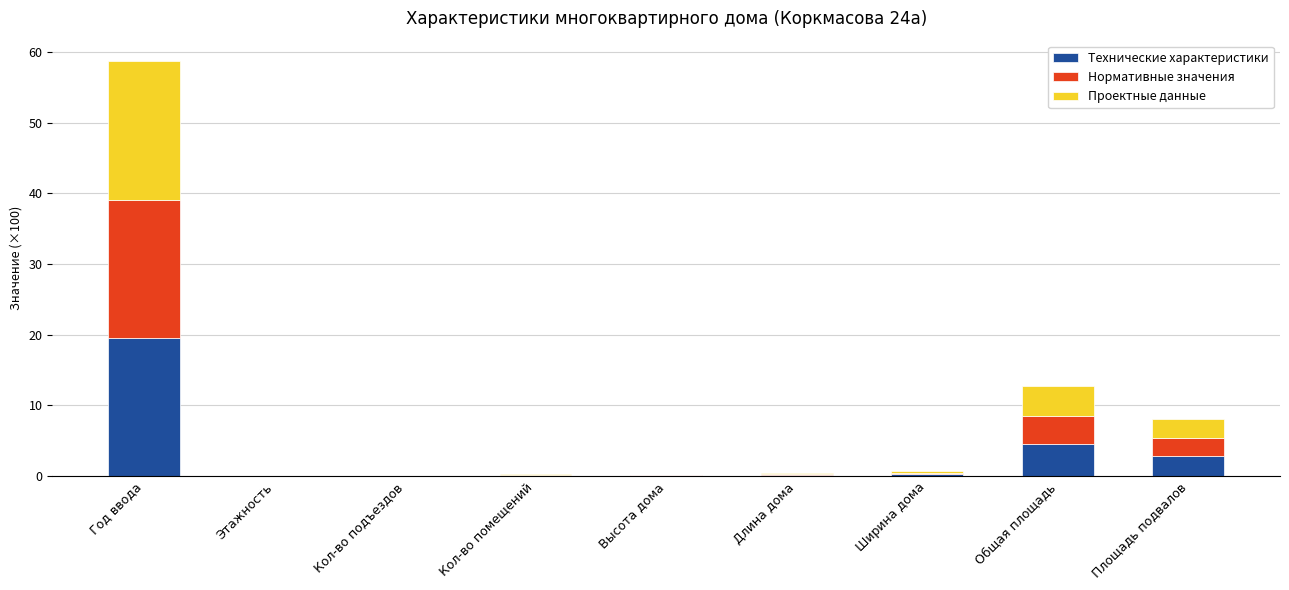

At which category is the sum across all series the highest?

Год ввода